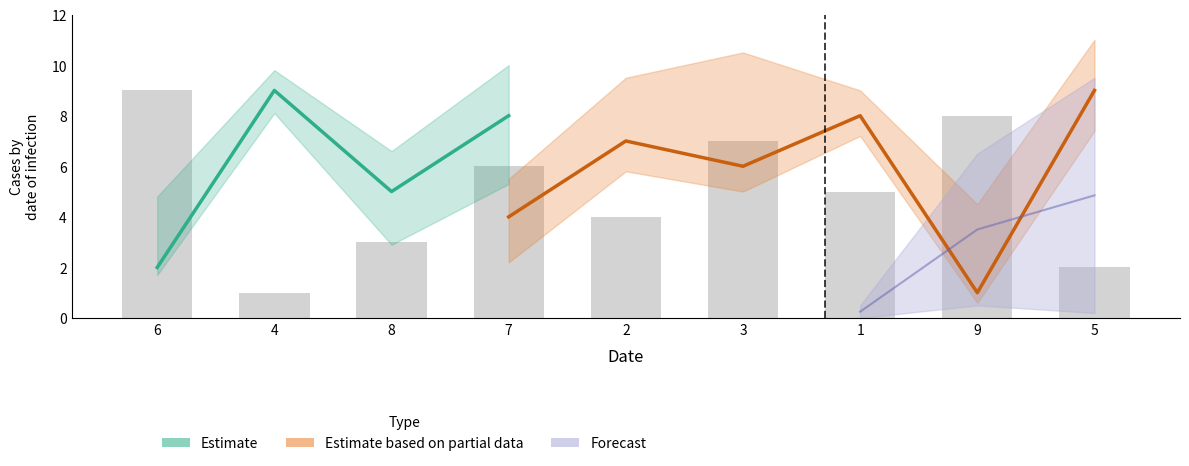

Are the bars horizontal?

No